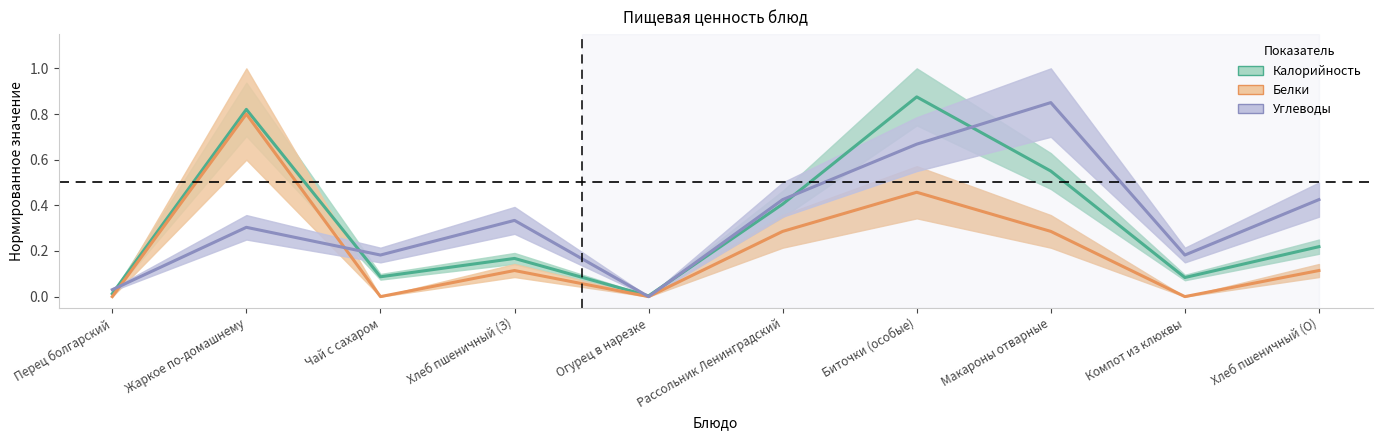

Between Хлеб пшеничный (З) and Макароны отварные, which series saw the biggest shift?

Углеводы